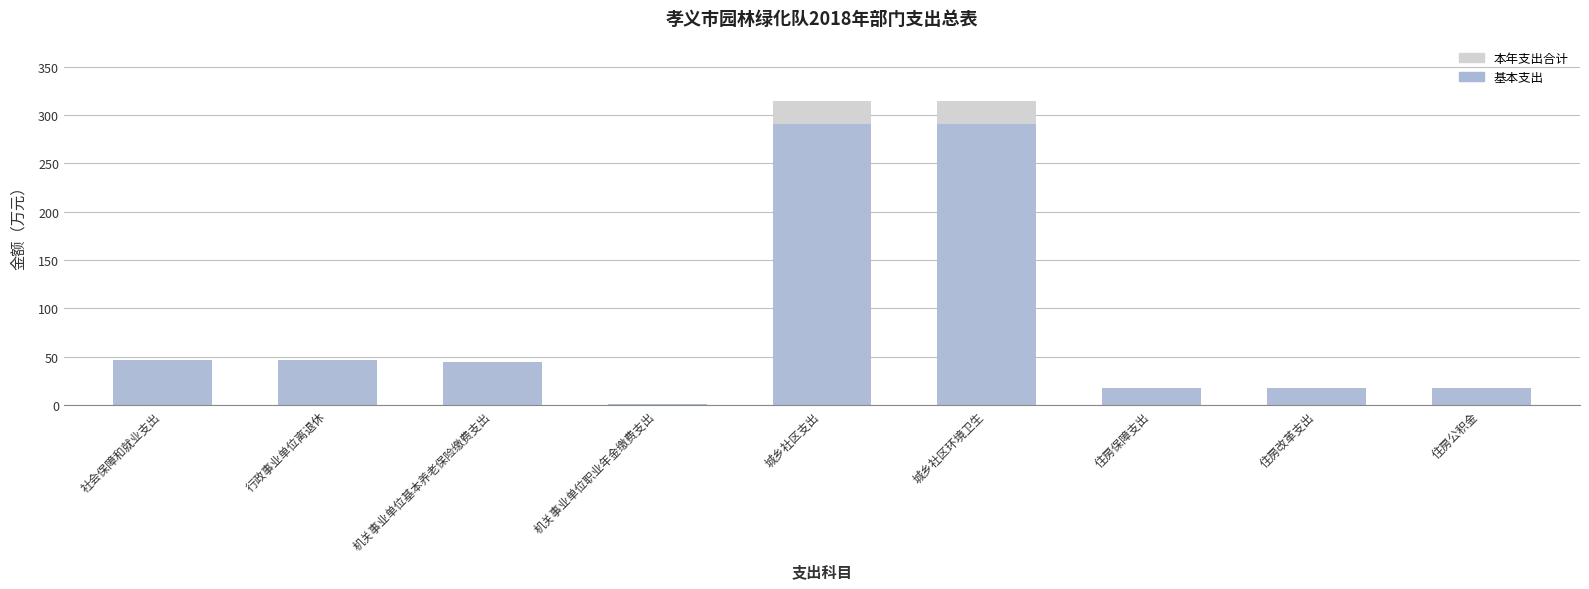

What are all the series names shown in the legend?

本年支出合计, 基本支出